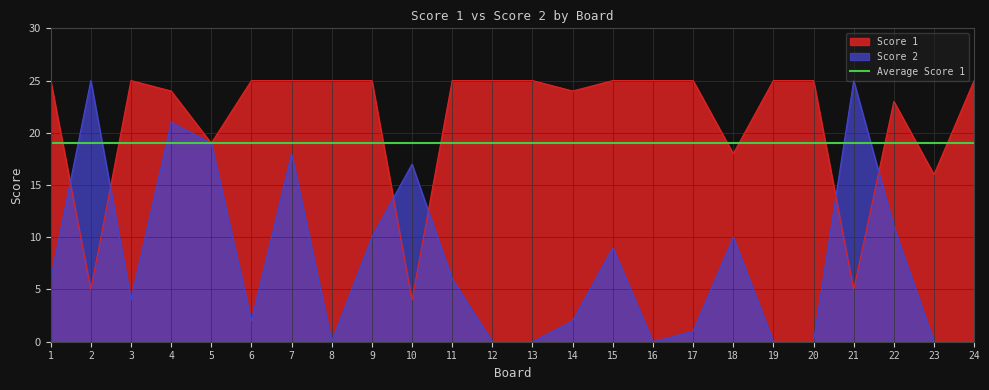

Which category has the lowest value in the Score 2 series?

8